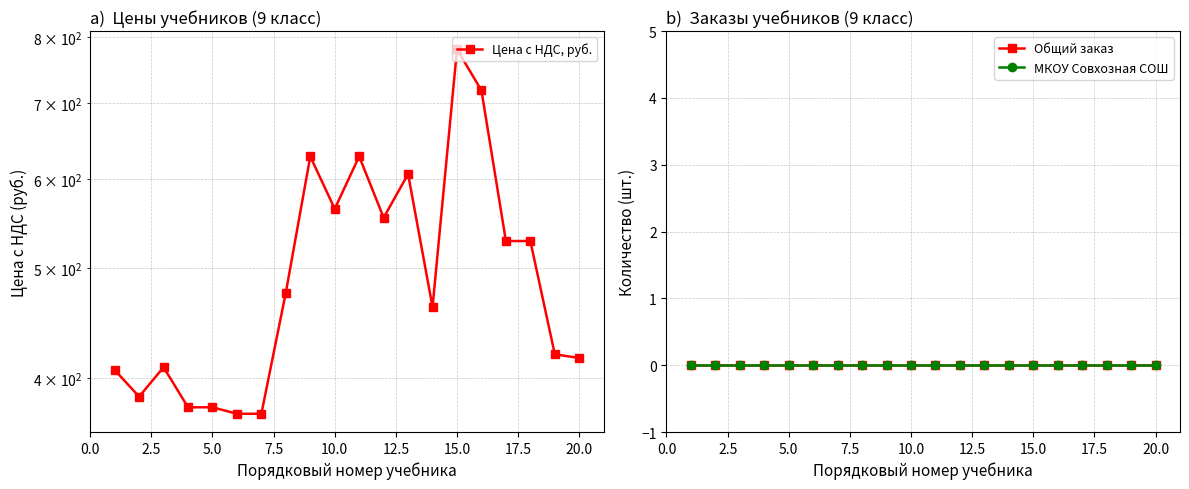

In Цена с НДС, руб., how many points are lower than both neighbors (excluding endpoints)?

4